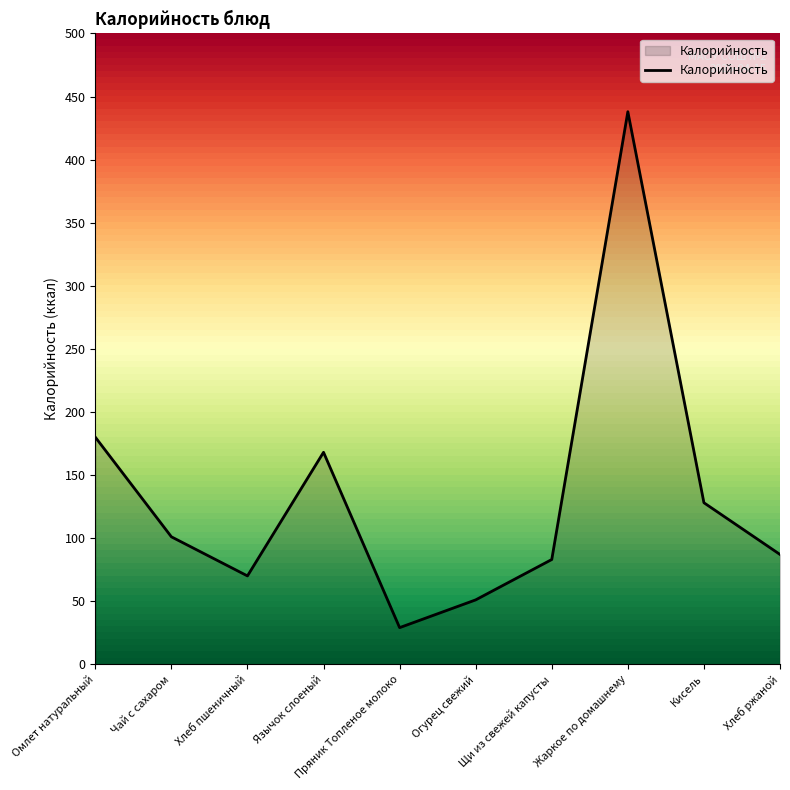

What is the difference between the maximum and minimum values?

409